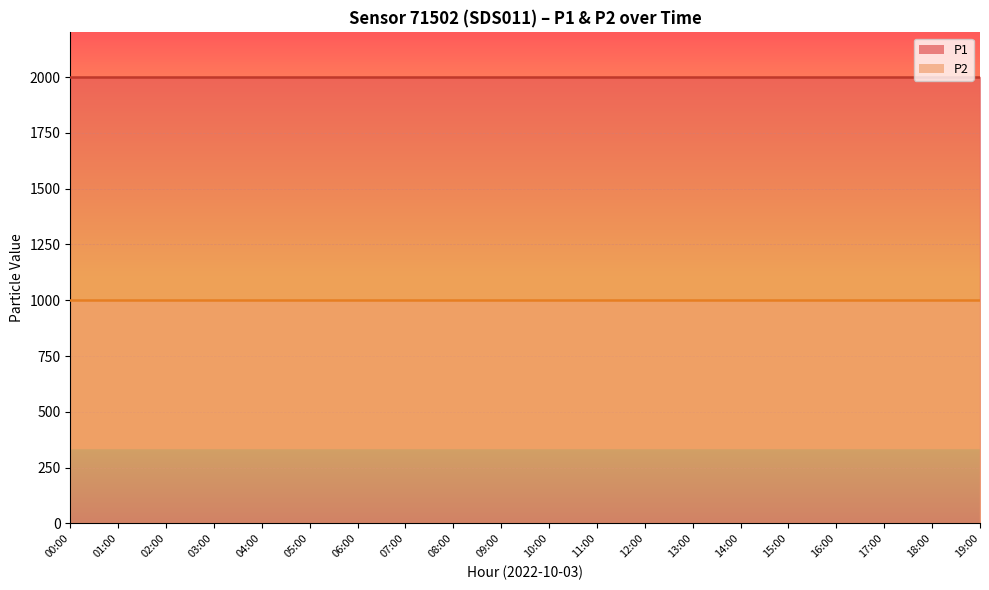

What is the difference between the highest and lowest values at 00:00?

1000.0